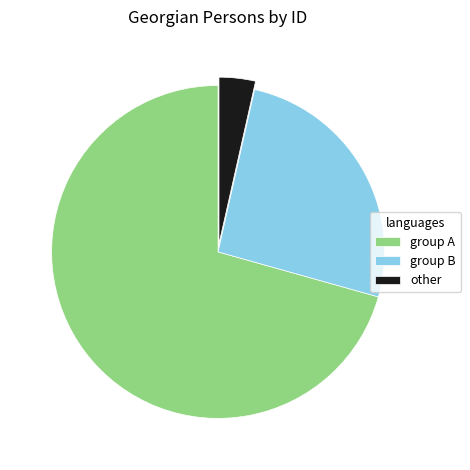

Is it true that other is 13% of the pie?

False